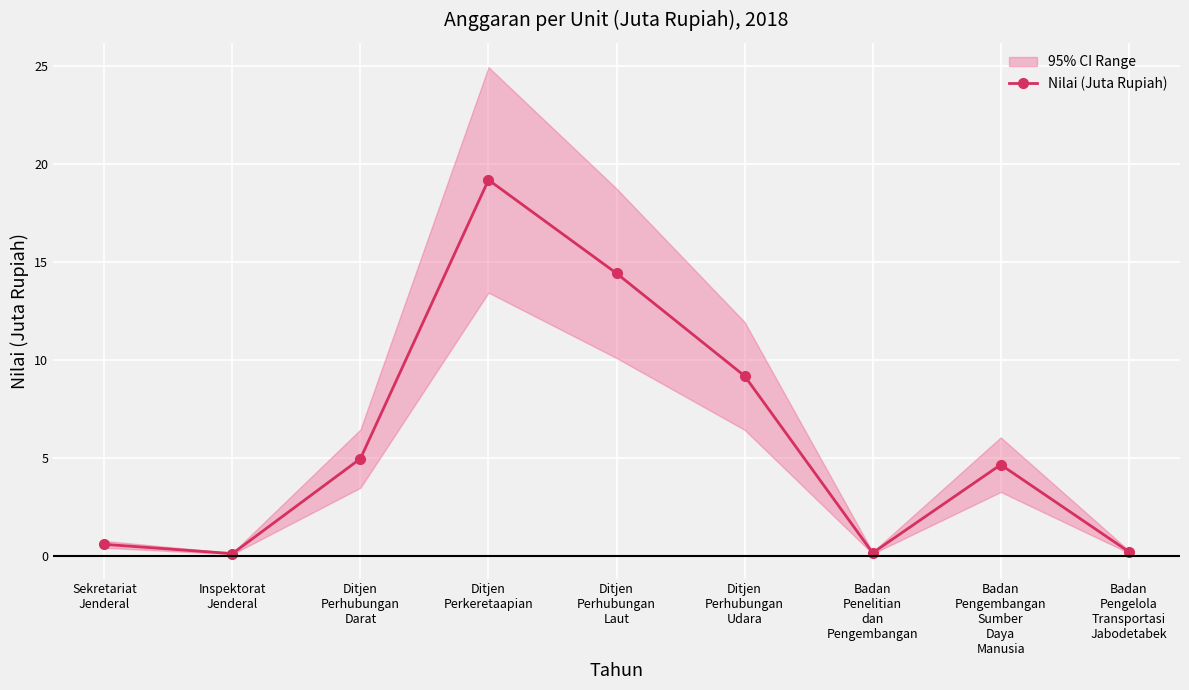

Does the chart display data point markers on the line(s)?

Yes